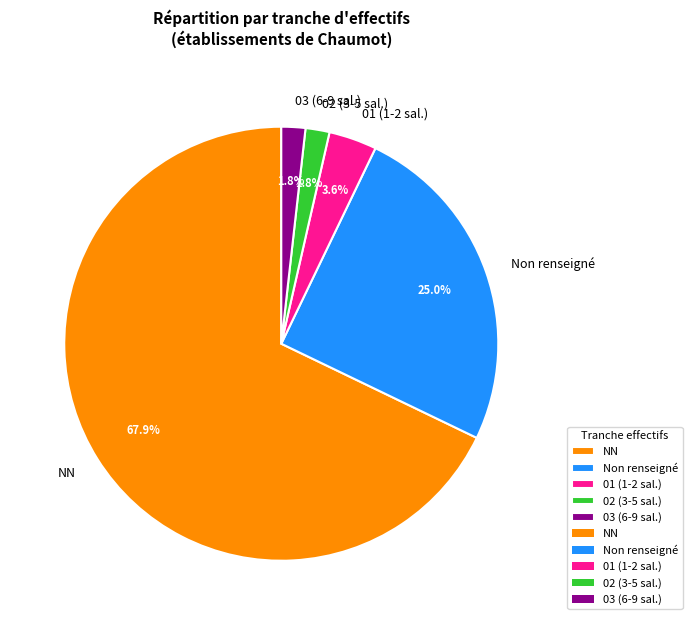

What is the largest slice in the pie chart?

NN